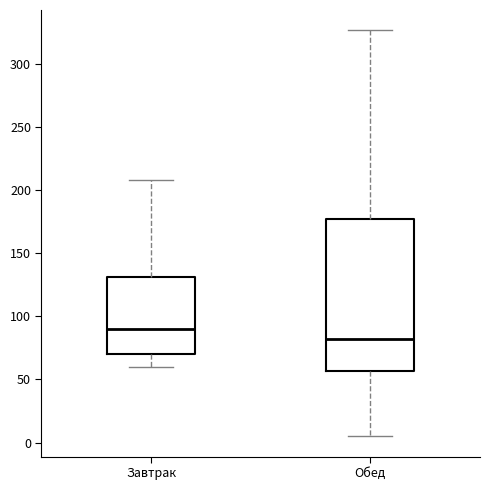

Where is the upper edge of the box for Завтрак on the y-axis? The values are not printed on the chart, so give them approximately, as read against the axis.

130